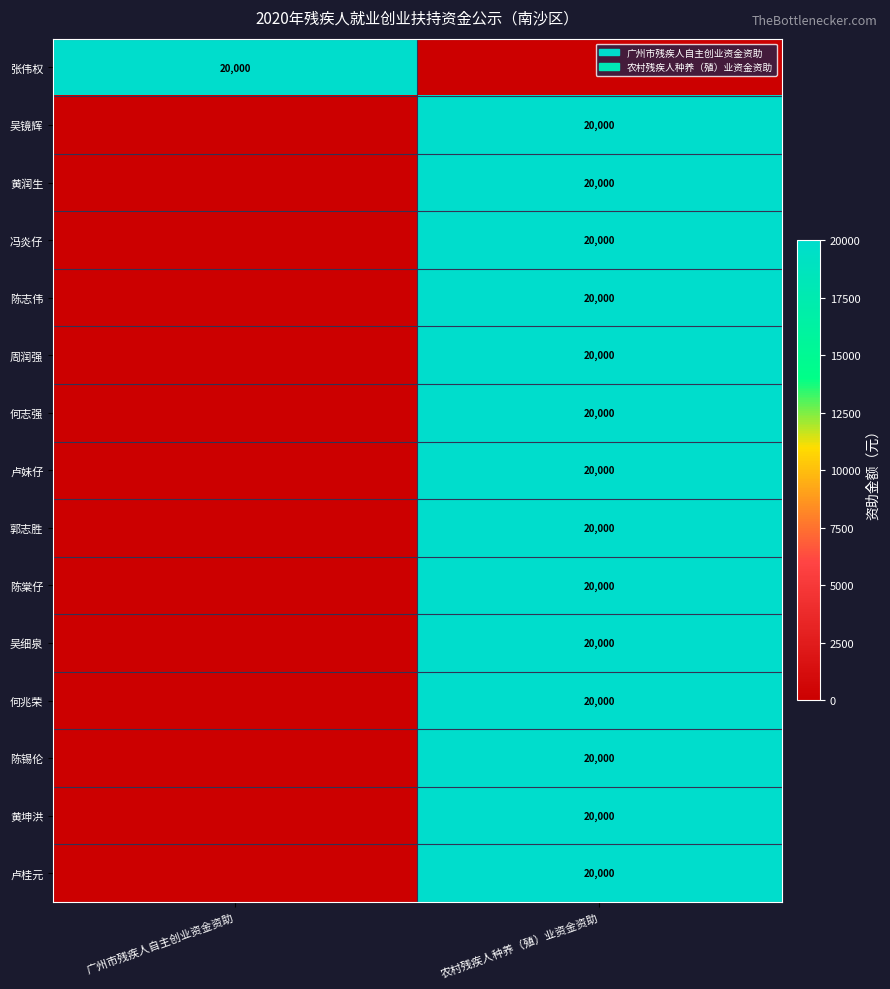

The value of 卢桂元 at 农村残疾人种养（殖）业资金资助 is 20000. True or false?

True